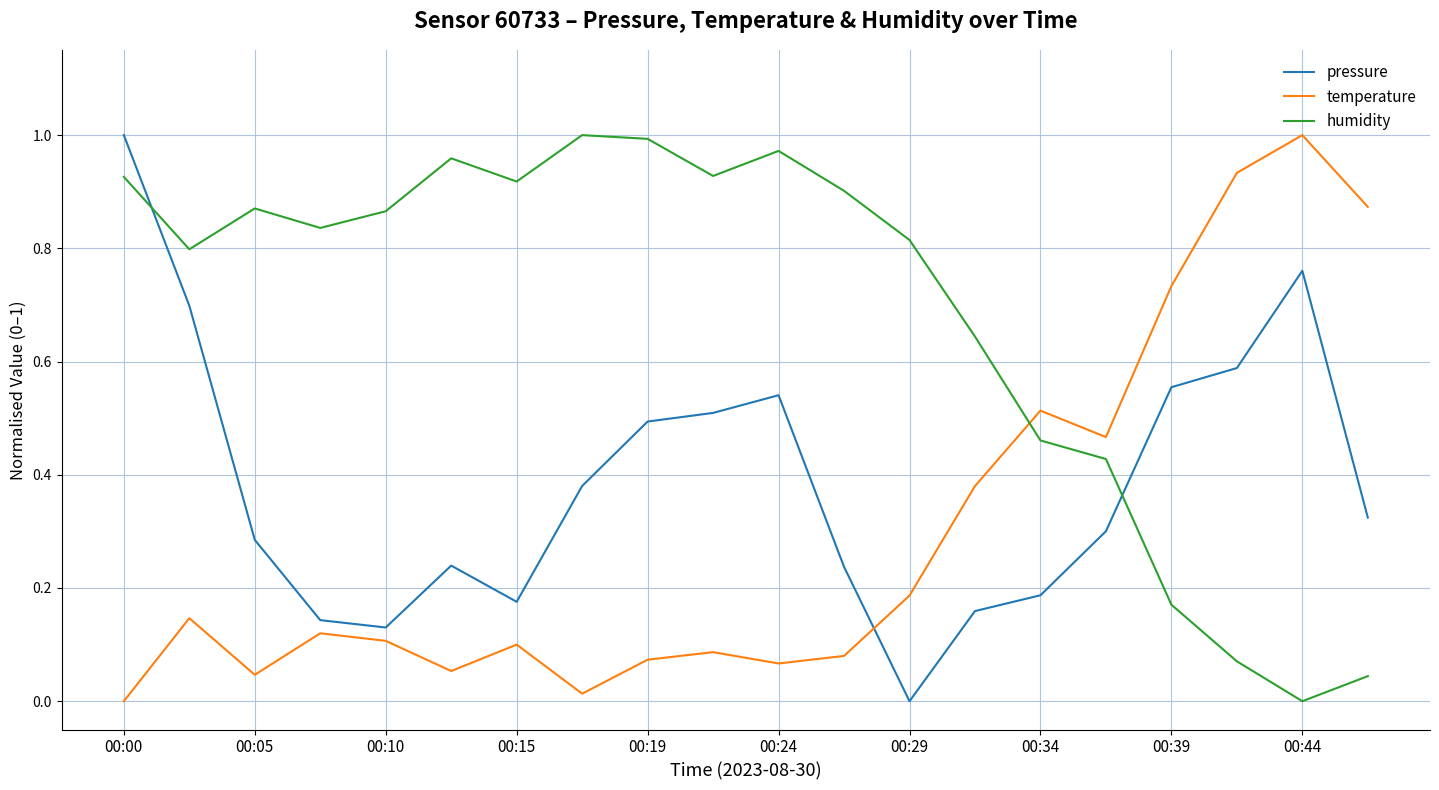

Rank the series by their average value, from highest to lowest.

humidity, pressure, temperature